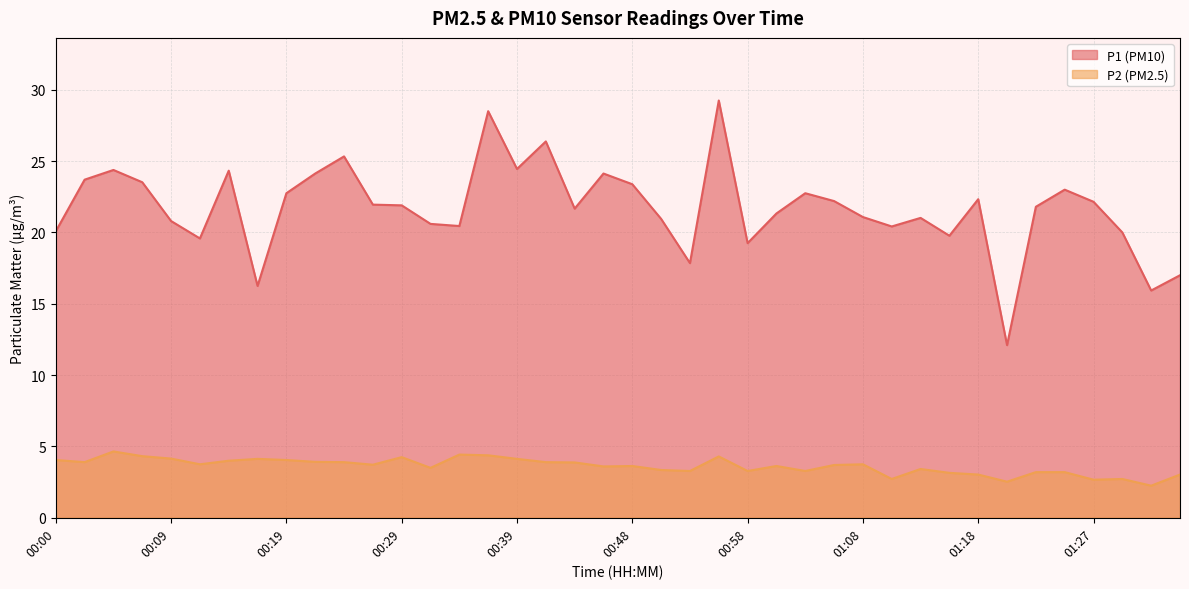

True or false: P2 has a value of 3.3 at 00:58.

True